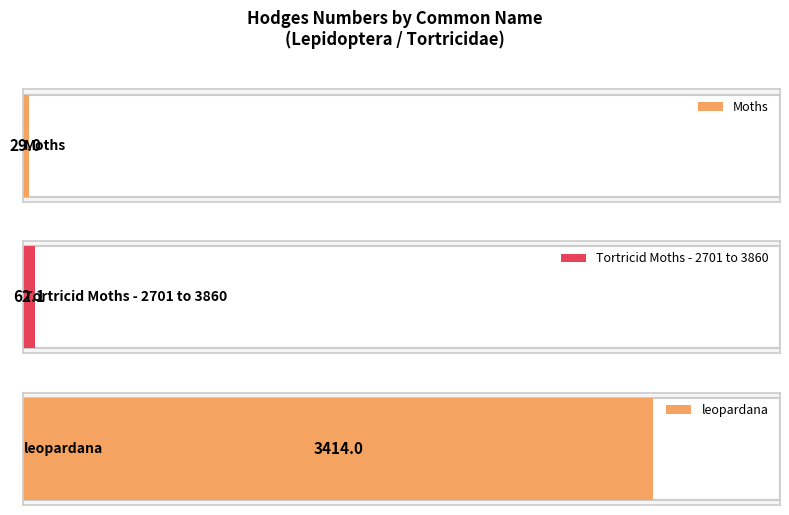

Reading left to right, extract all data points from this chart.

Moths=29.0	Tortricid Moths - 2701 to 3860=62.1	leopardana=3414.0